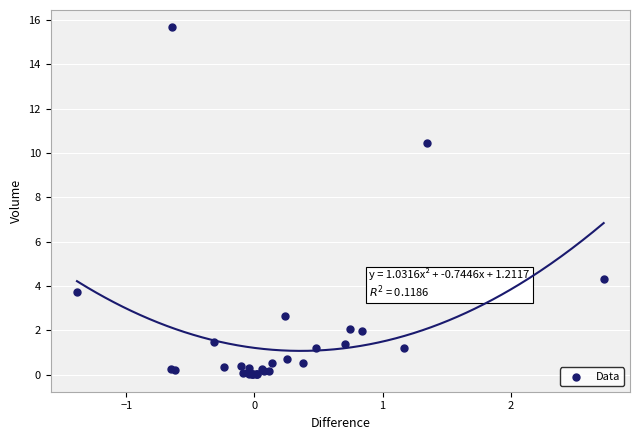

What Y value in the scatter plot is closest to 7?

4.3